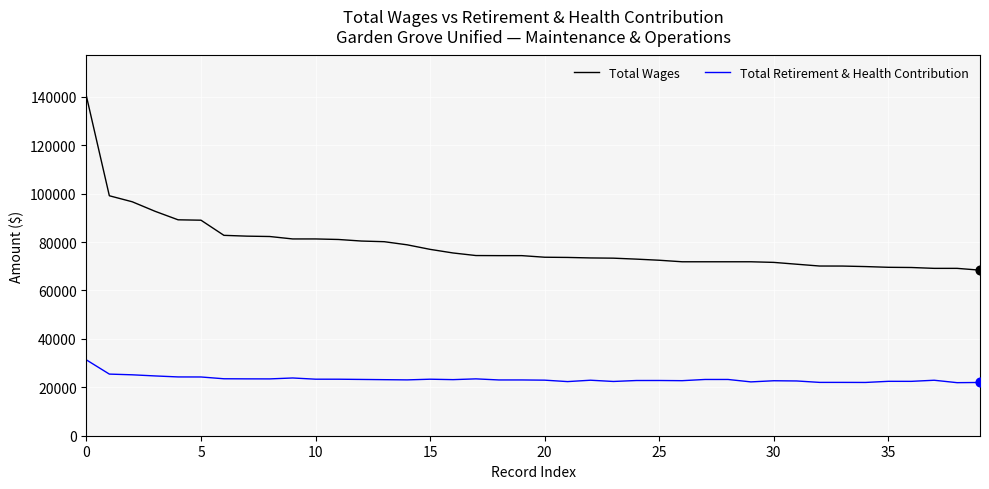

What are all the series names shown in the legend?

Total Wages, Total Retirement & Health Contribution